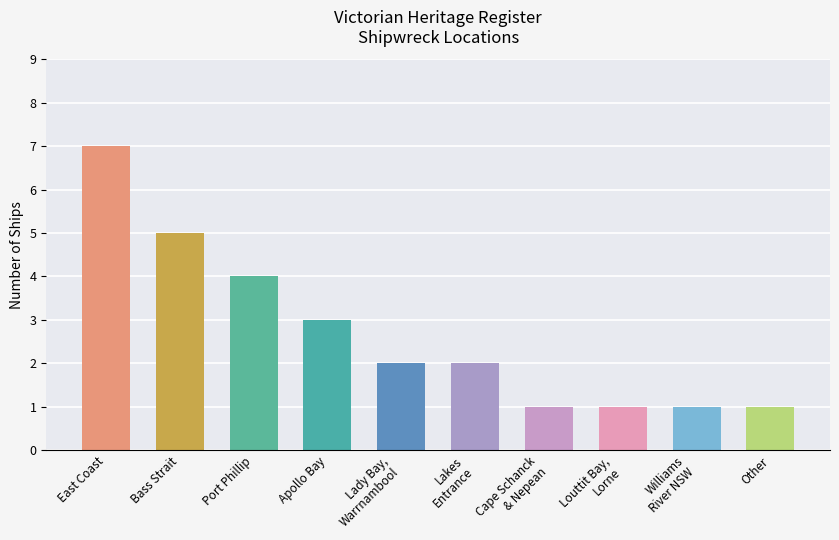

Reading left to right, list all the values displayed in this chart.

7	5	4	3	2	2	1	1	1	1